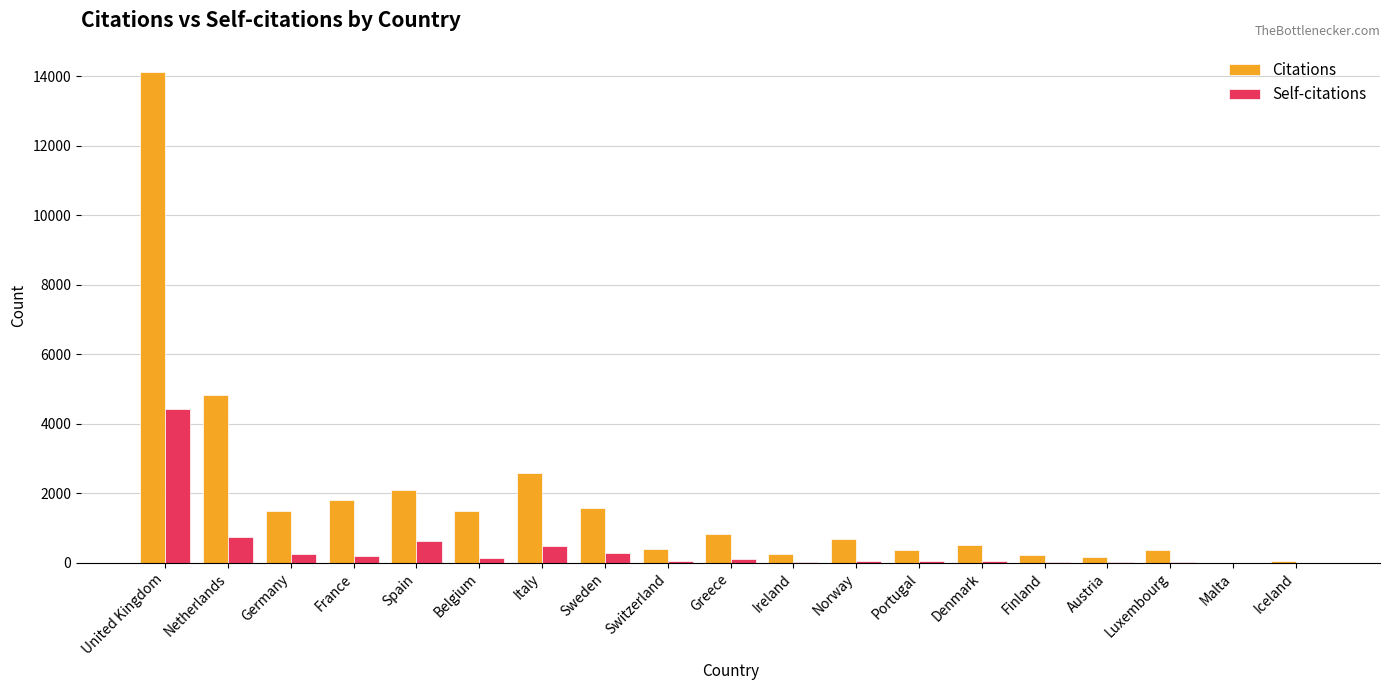

Where is Citations nearest to the value 7059?

Netherlands